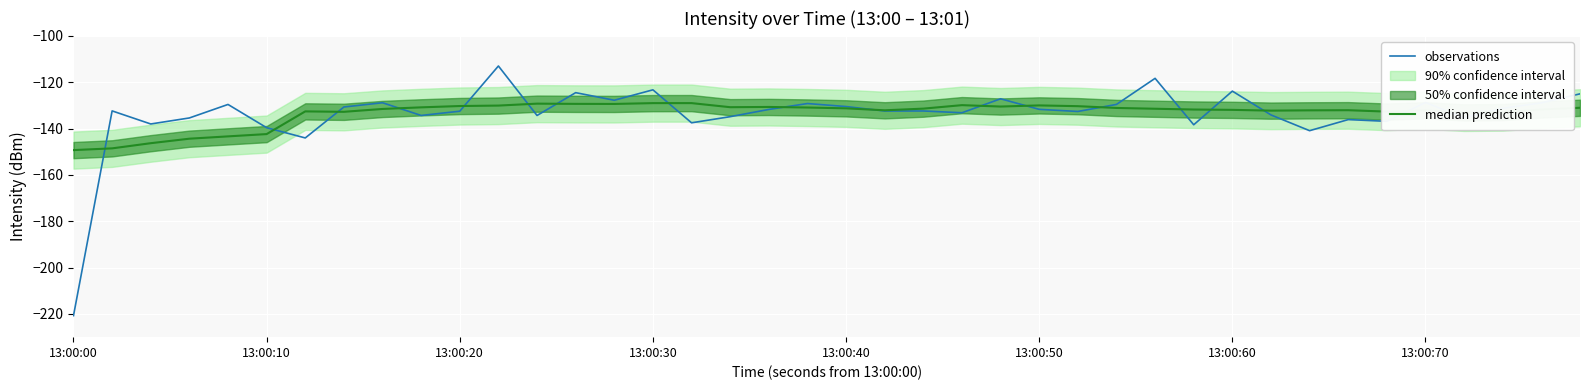

The value of observations at 13:00:20 is -132.5. True or false?

True